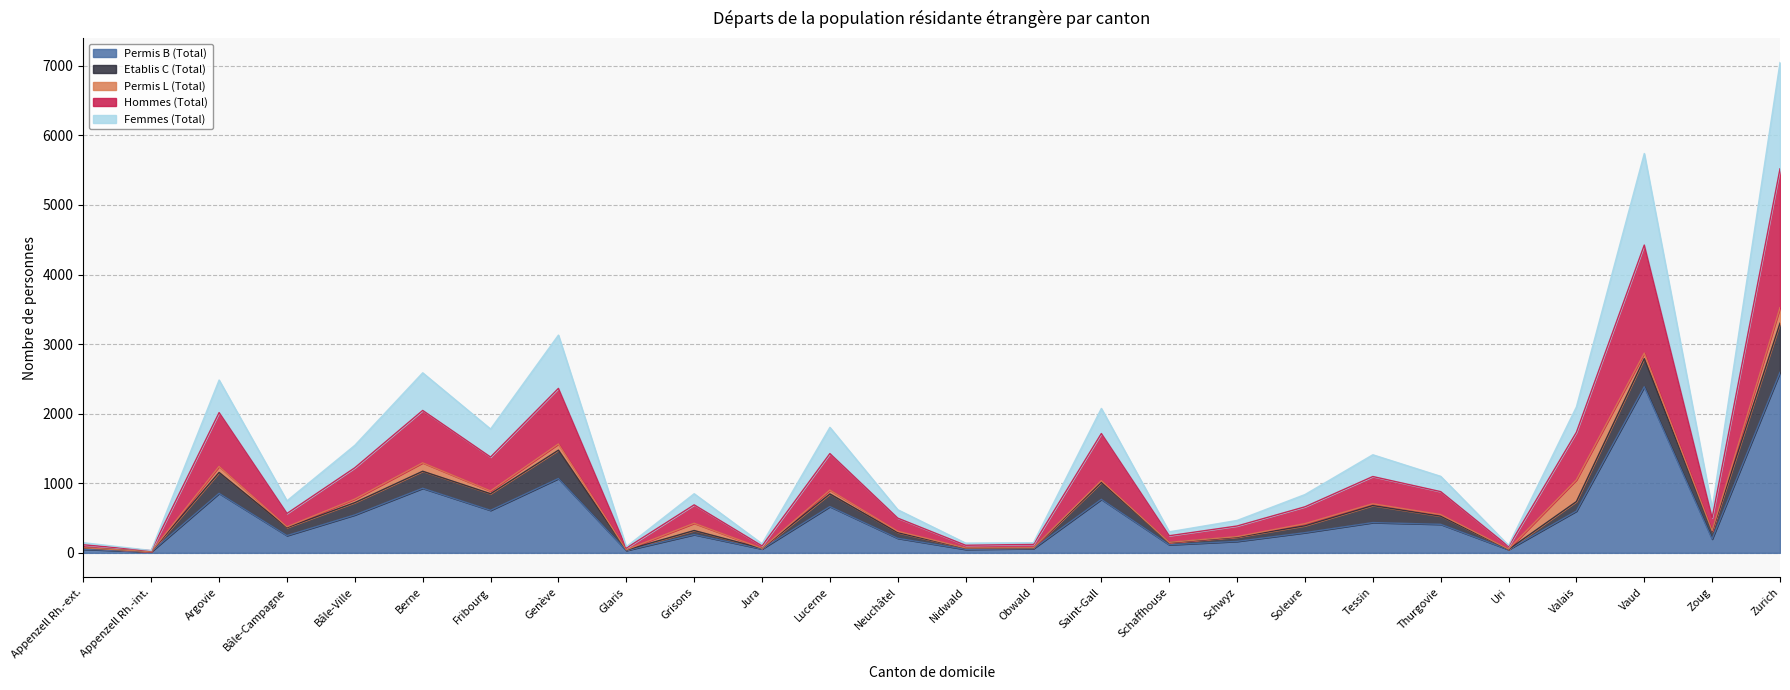

What is the minimum value shown in the chart?

15